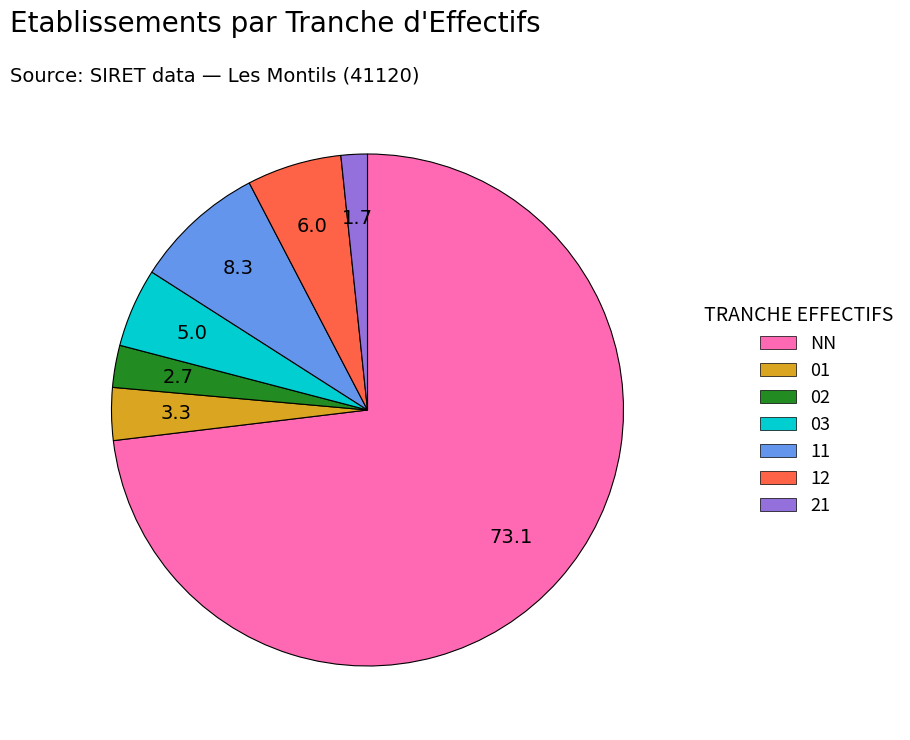

Combined, do NN and 12 account for over 50%?

Yes